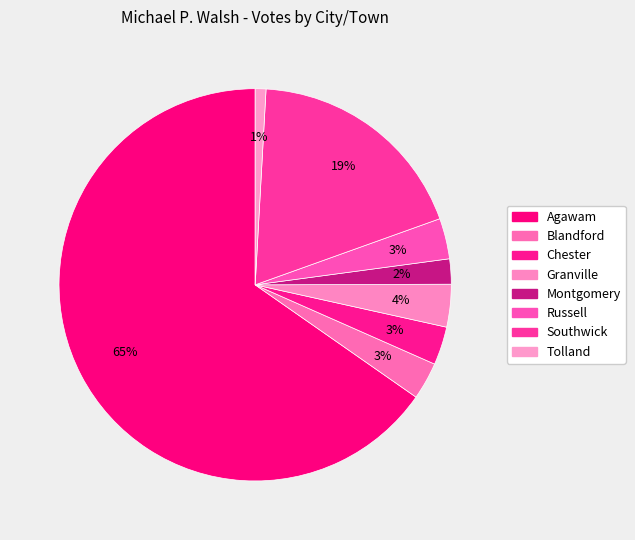

Rank the categories by value from highest to lowest.

Agawam, Southwick, Granville, Russell, Chester, Blandford, Montgomery, Tolland